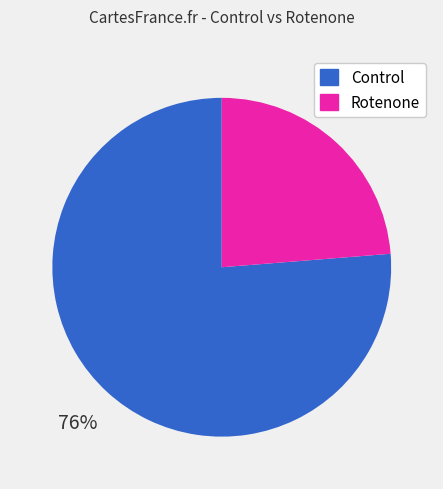

Combined, do Control and Rotenone account for over 50%?

Yes